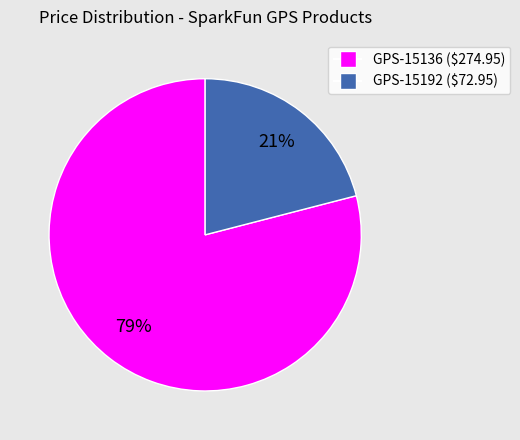

The GPS-15136 slice represents 67% of the pie. True or false?

False